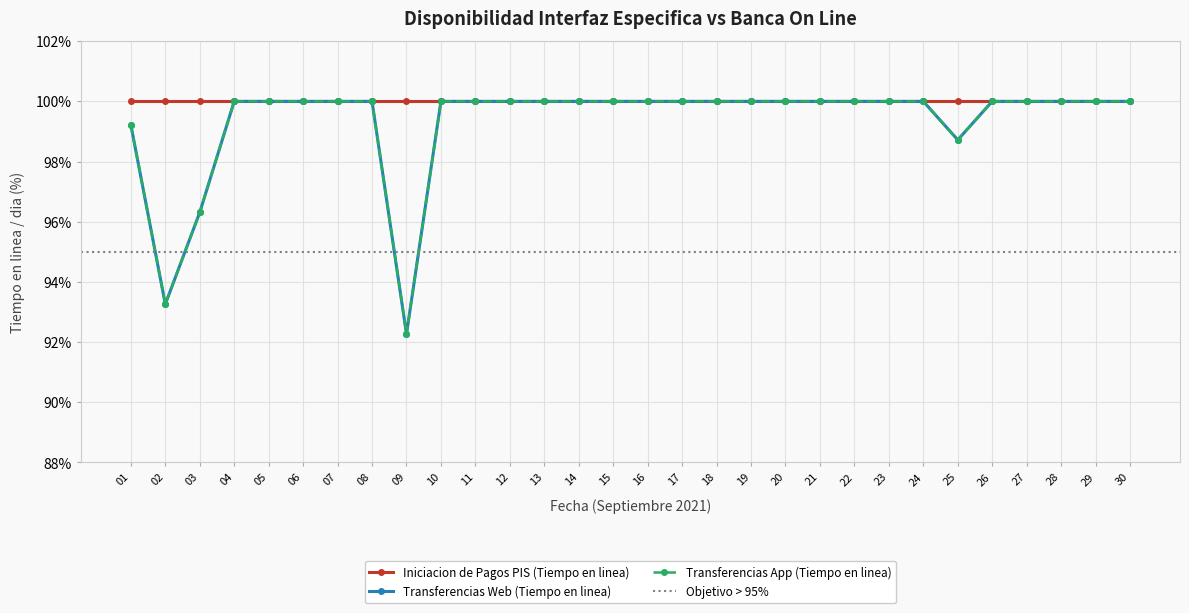

Is the value of Transferencias Web (Tiempo en linea) at 12 greater than the value of Transferencias App (Tiempo en linea) at 27?

No